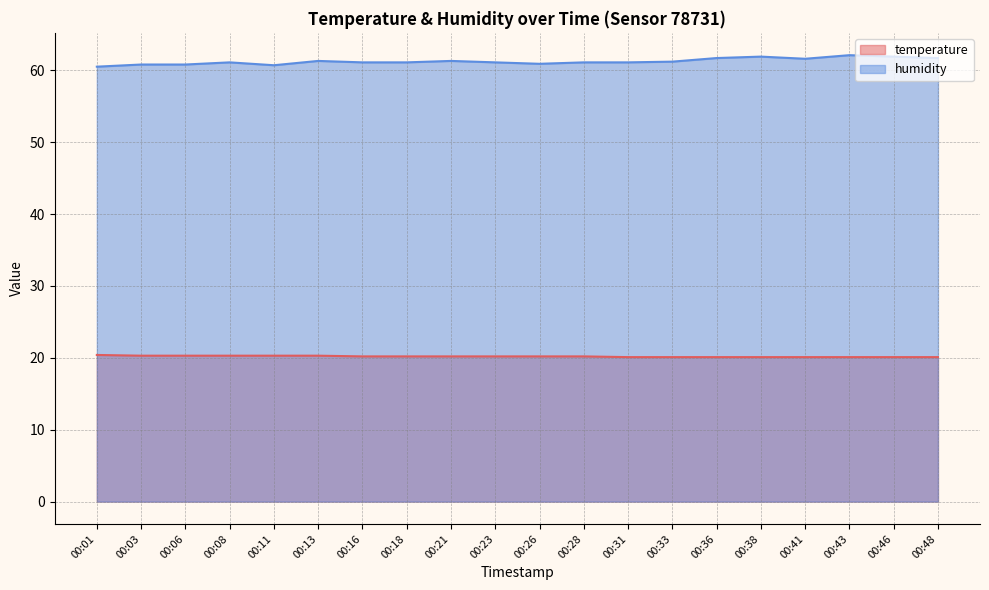

Which series has the widest spread of values?

humidity